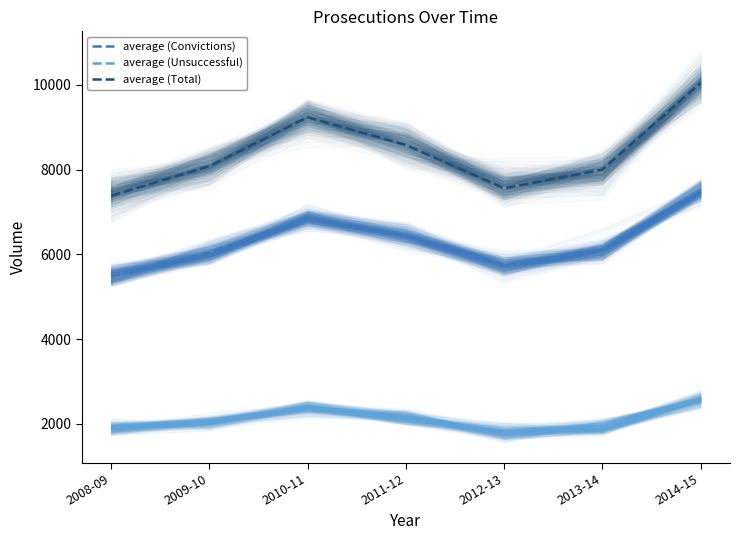

Rank the series by their average value, from highest to lowest.

average (Total), average (Convictions), average (Unsuccessful)